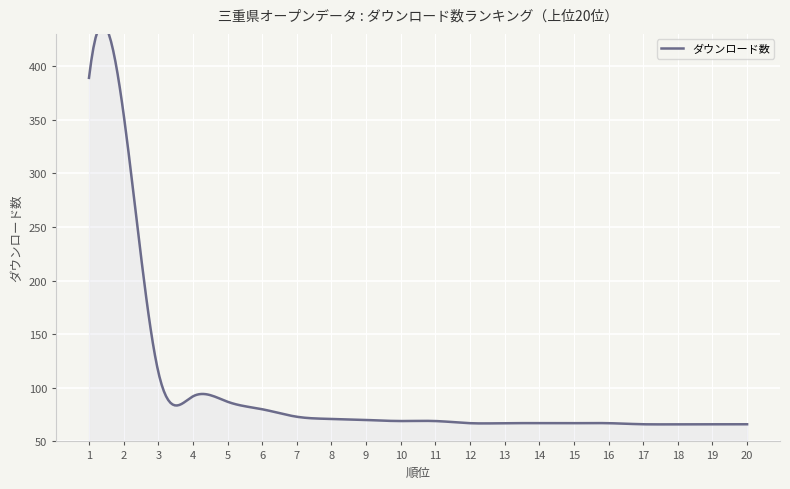

Rank the categories by value from lowest to highest.

17, 18, 19, 20, 12, 13, 14, 15, 16, 10, 11, 9, 8, 7, 6, 5, 4, 3, 2, 1